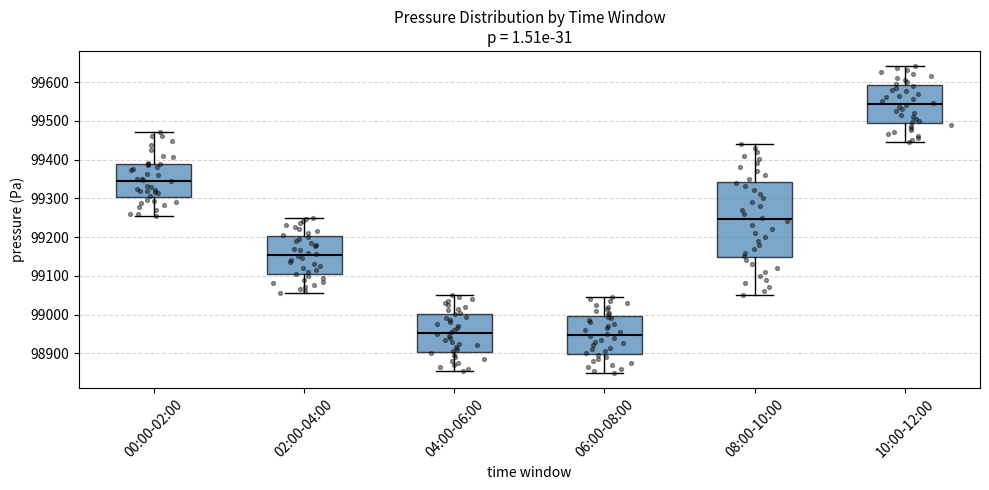

Reading left to right, transcribe this box plot: for each box, give where its median line is, the range the box spans, and where its two whiskers end, as read against the y-axis. The values are not printed on the chart, so give them approximately, as read against the axis.

00:00-02:00: median 99350, box 99300 to 99390, whiskers 99250 to 99470
02:00-04:00: median 99150, box 99100 to 99200, whiskers 99060 to 99250
04:00-06:00: median 98950, box 98900 to 99000, whiskers 98860 to 99050
06:00-08:00: median 98950, box 98900 to 99000, whiskers 98850 to 99050
08:00-10:00: median 99250, box 99150 to 99340, whiskers 99050 to 99440
10:00-12:00: median 99540, box 99490 to 99590, whiskers 99450 to 99640